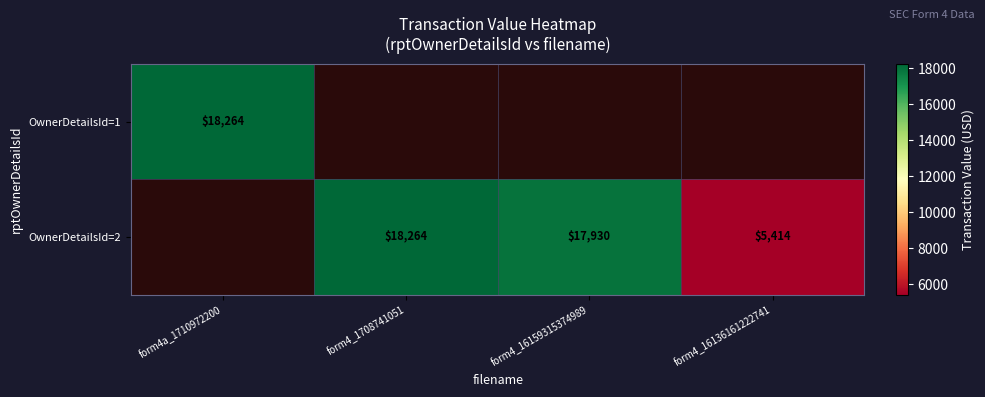

What is the difference between the OwnerDetailsId=2 values at form4_16136161222741 and form4_1708741051?

12850